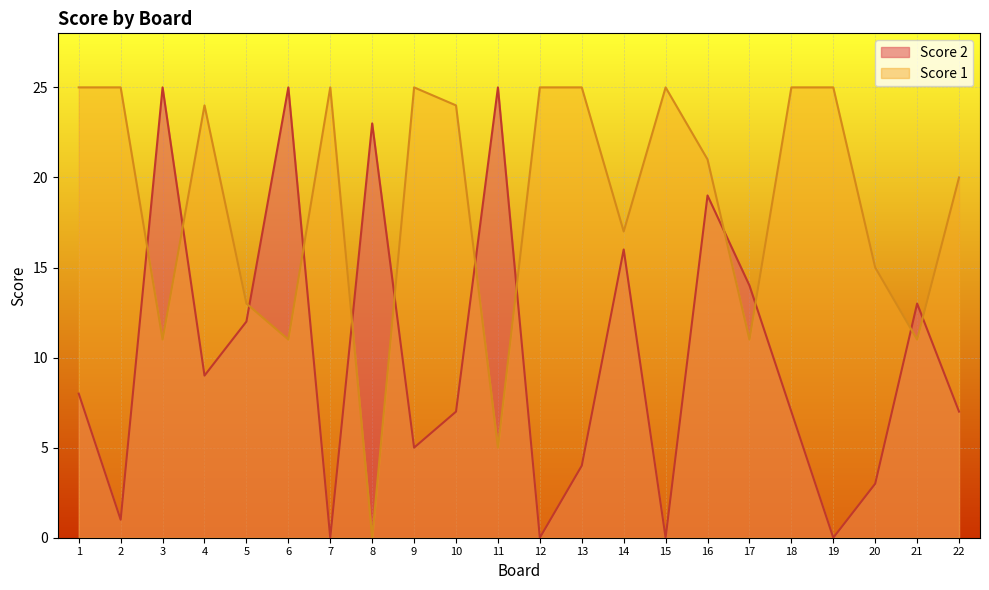

Where is the first local maximum for Score 2?

3